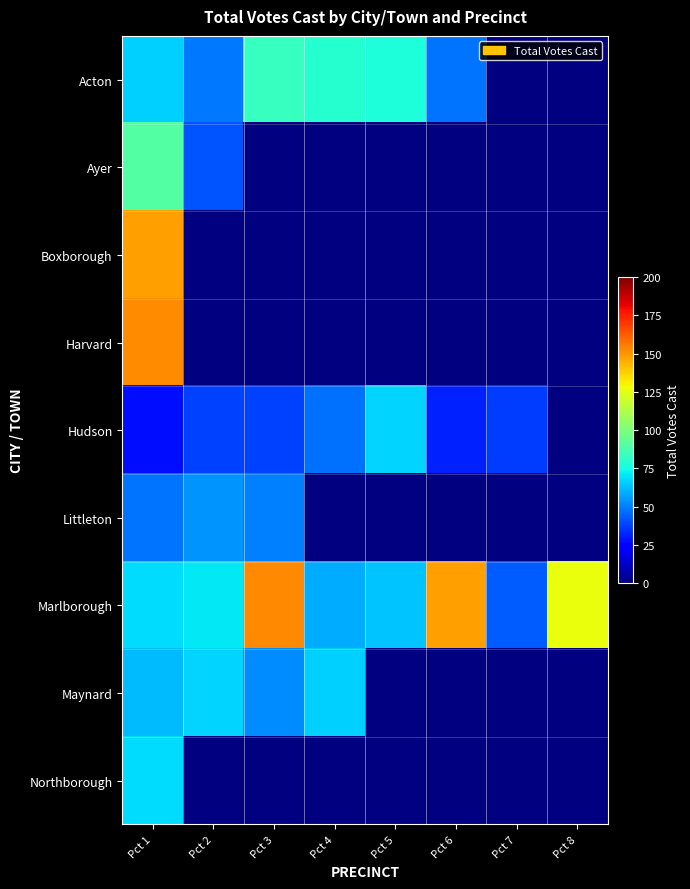

Is the value of Maynard at Pct 5 greater than the value of Acton at Pct 8?

No